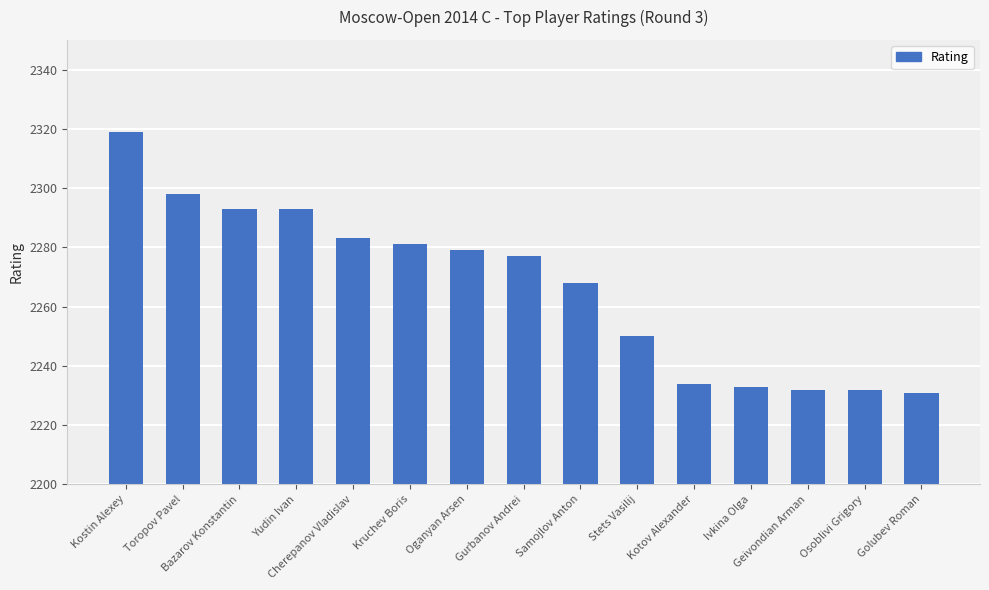

How many distinct data groups are displayed?

1